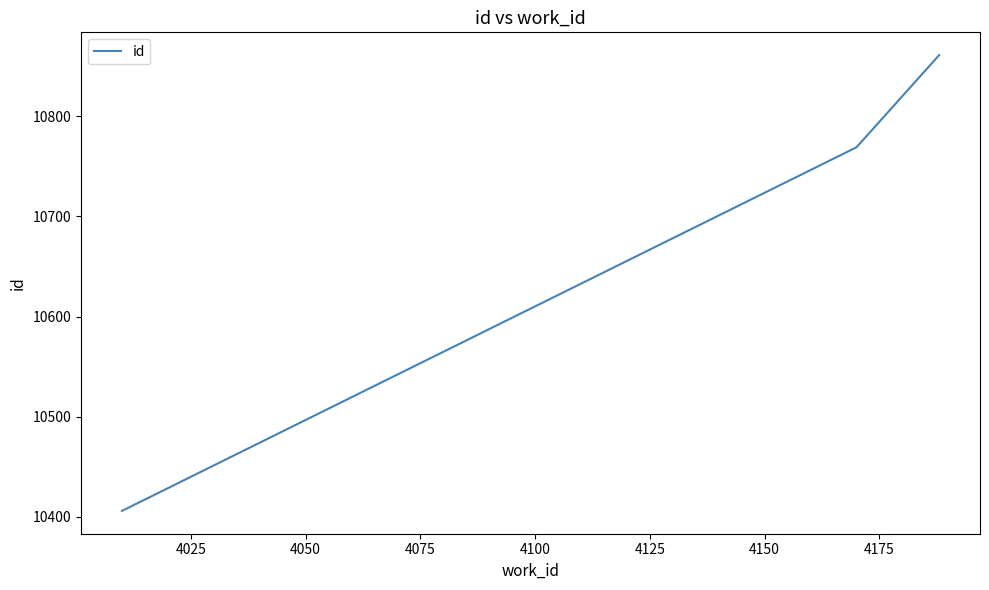

What is the difference between the maximum and minimum values?

455